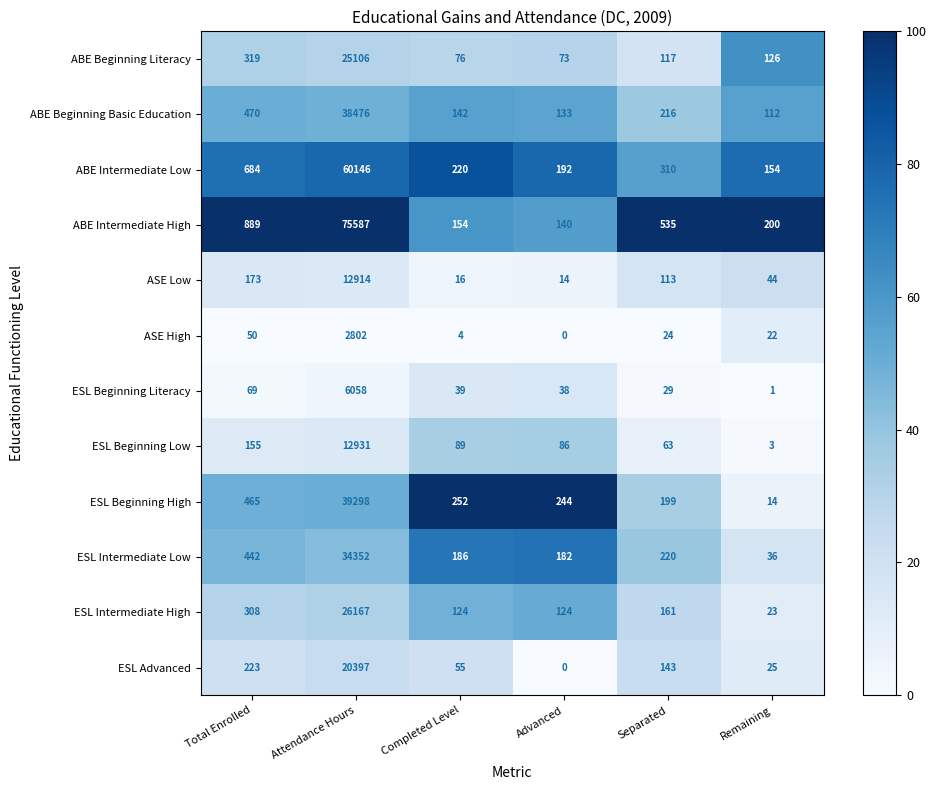

Which series has the largest total across all categories?

ABE Intermediate High